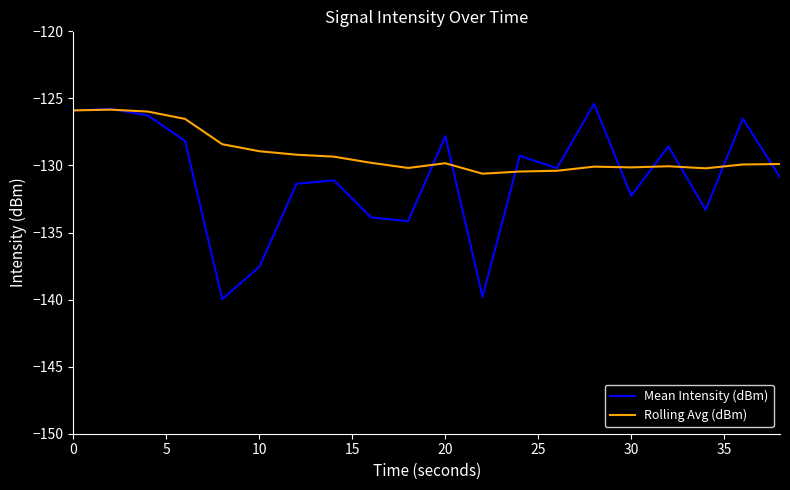

What is the sum of all Rolling Avg (dBm) values?

-2581.7